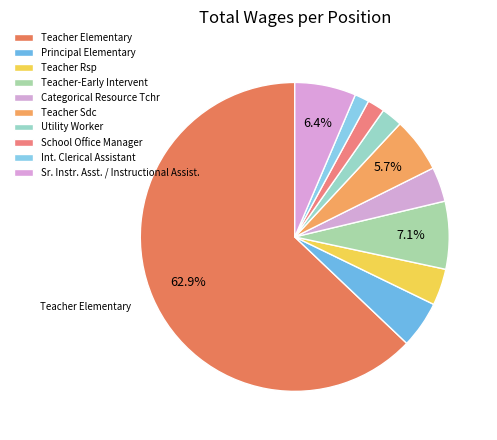

Between Principal Elementary and Sr. Instr. Asst. / Instructional Assist., which is larger?

Sr. Instr. Asst. / Instructional Assist.